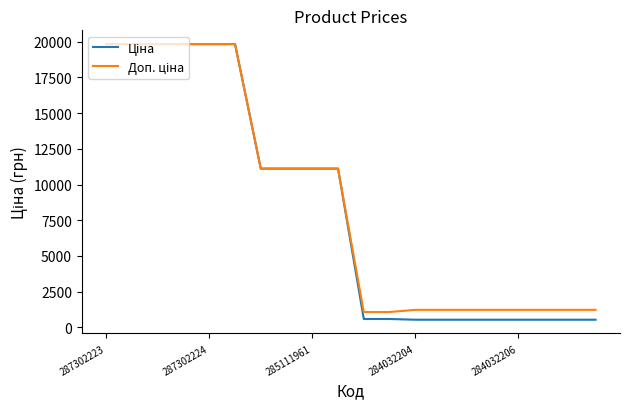

What is the greatest value displayed?

19831.1